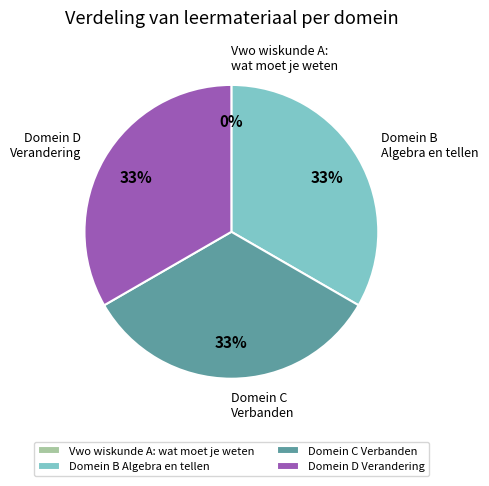

True or false: Domein C Verbanden accounts for 46% of the total.

False